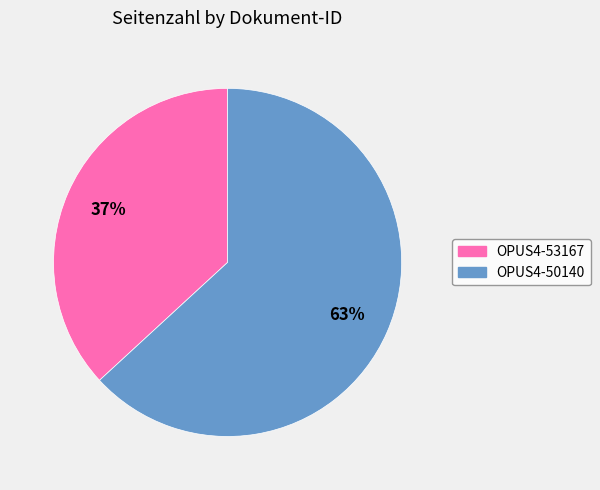

To the nearest percent, what portion does OPUS4-53167 represent?

37%